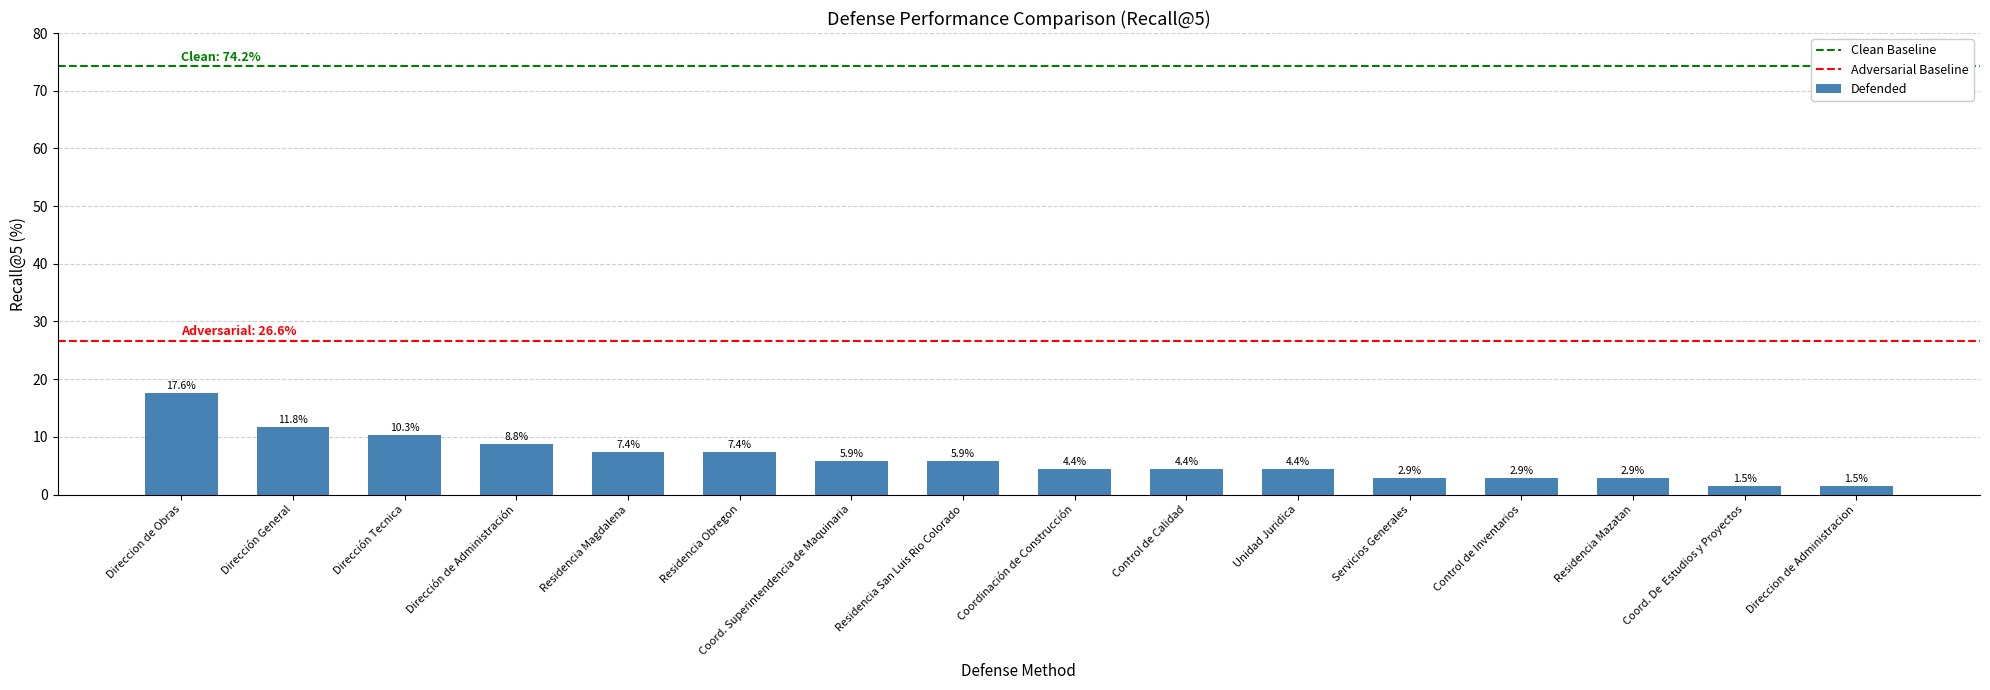

What is the sum of the values at Servicios Generales and Residencia Obregon?

10.3